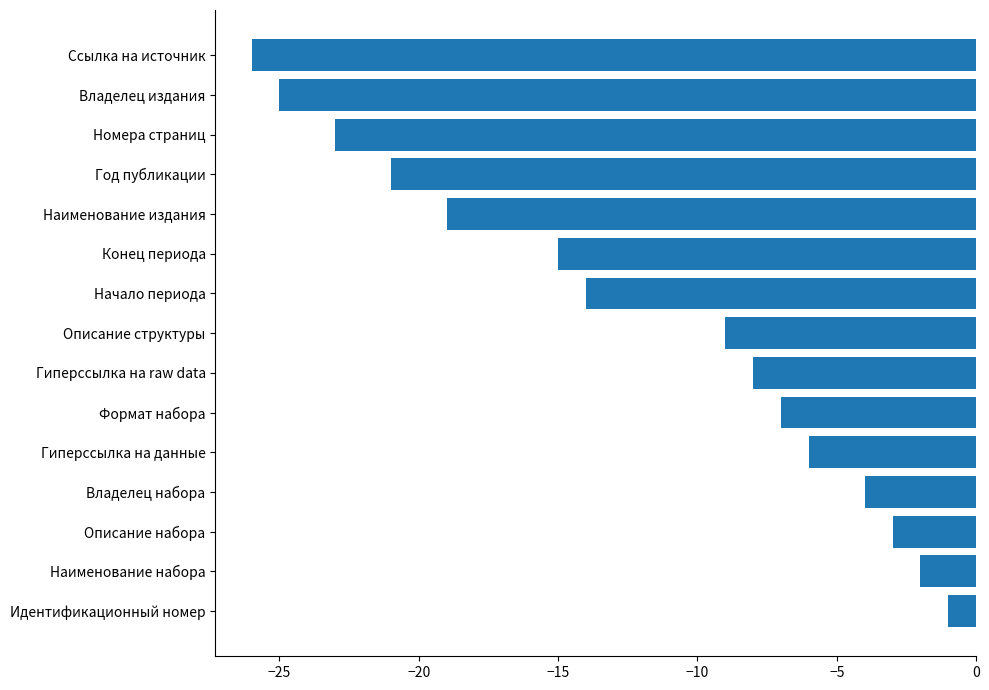

What is the greatest value displayed?

-1